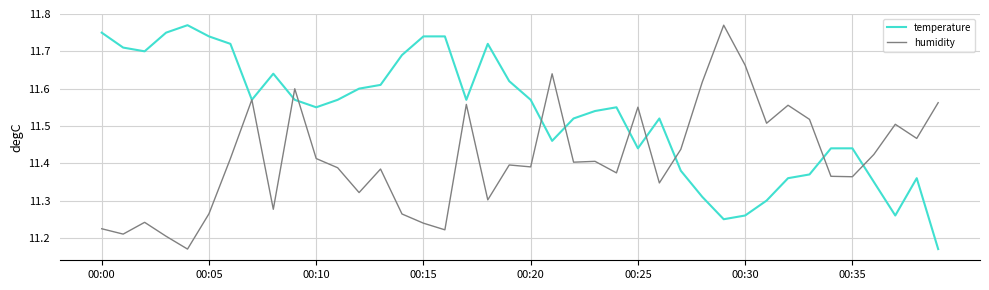

Which series ends up on top after the final intersection of humidity and temperature?

humidity